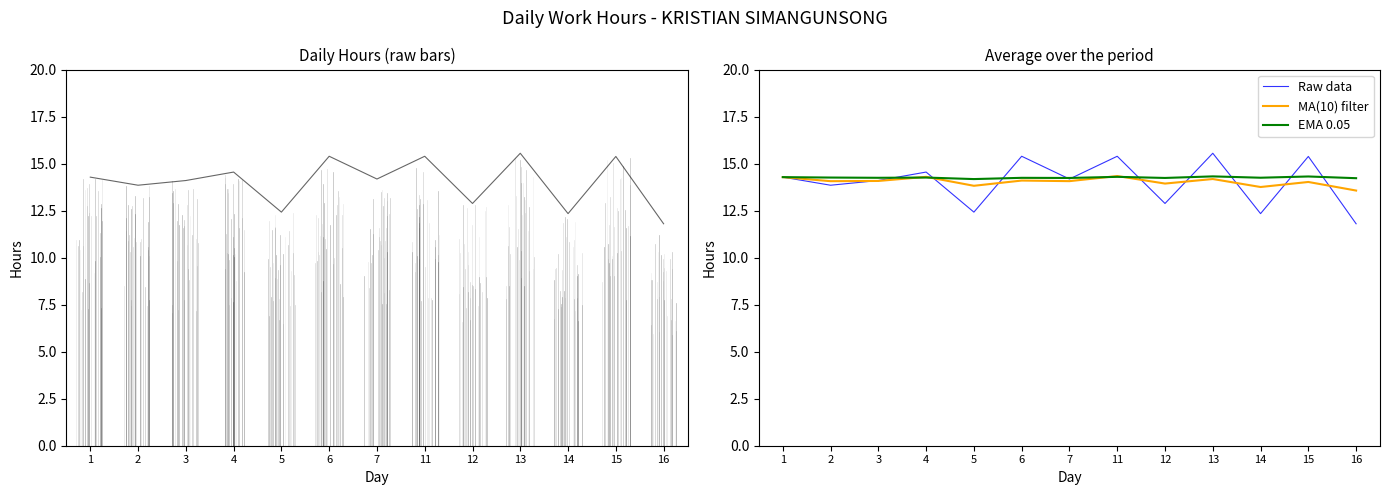

Reading left to right, list all the values displayed in this chart.

Raw data: 14.3	13.8	14.1	14.6	12.4	15.4	14.2	15.4	12.9	15.6	12.3	15.4	11.8
MA(10) filter: 14.3	14.1	14.1	14.3	13.8	14.1	14.1	14.3	13.9	14.2	13.8	14.0	13.6
EMA 0.05: 14.3	14.3	14.2	14.3	14.2	14.2	14.2	14.3	14.2	14.3	14.2	14.3	14.2